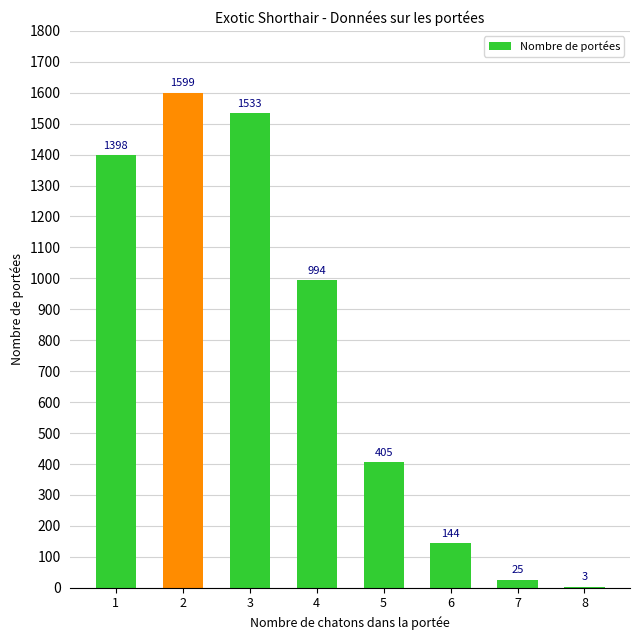

What is the greatest value displayed?

1599